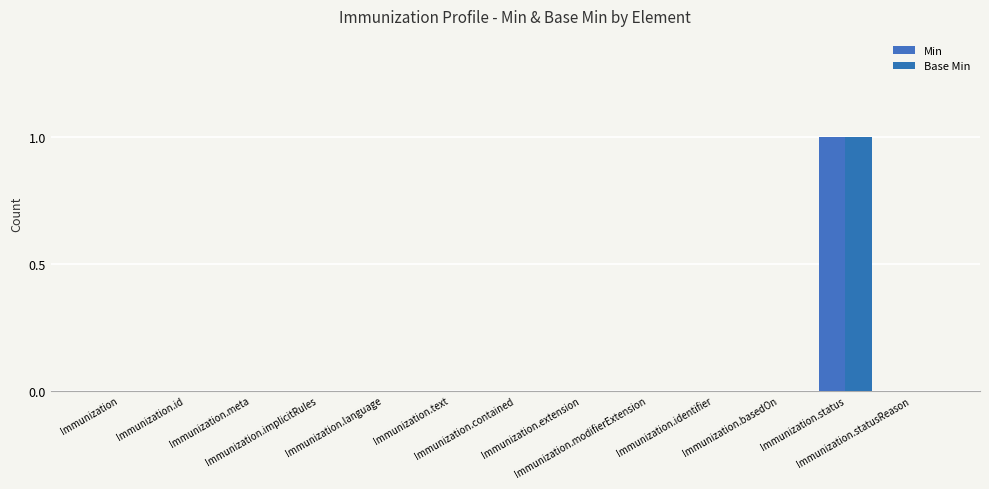

What is the difference between the maximum and minimum values in the Min series?

1